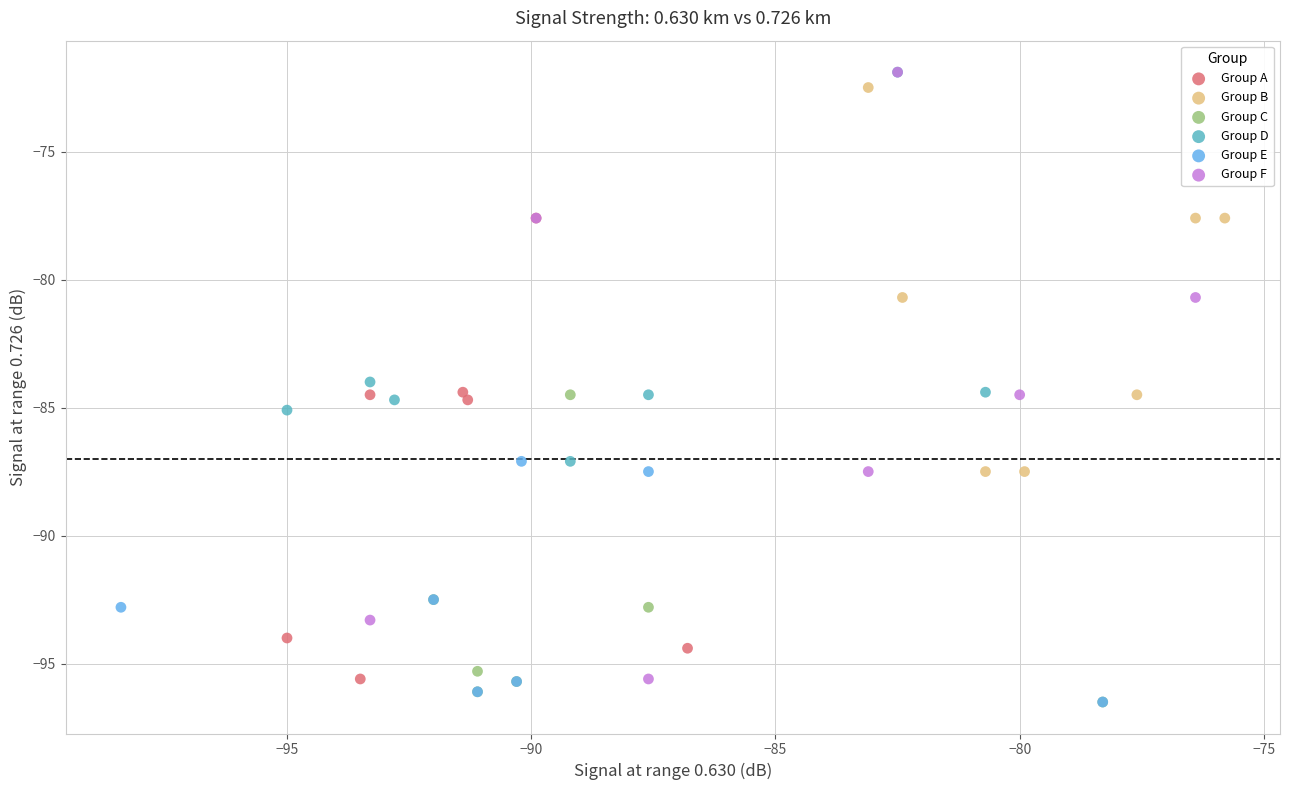

Which series has the widest spread of Y values?

Group F